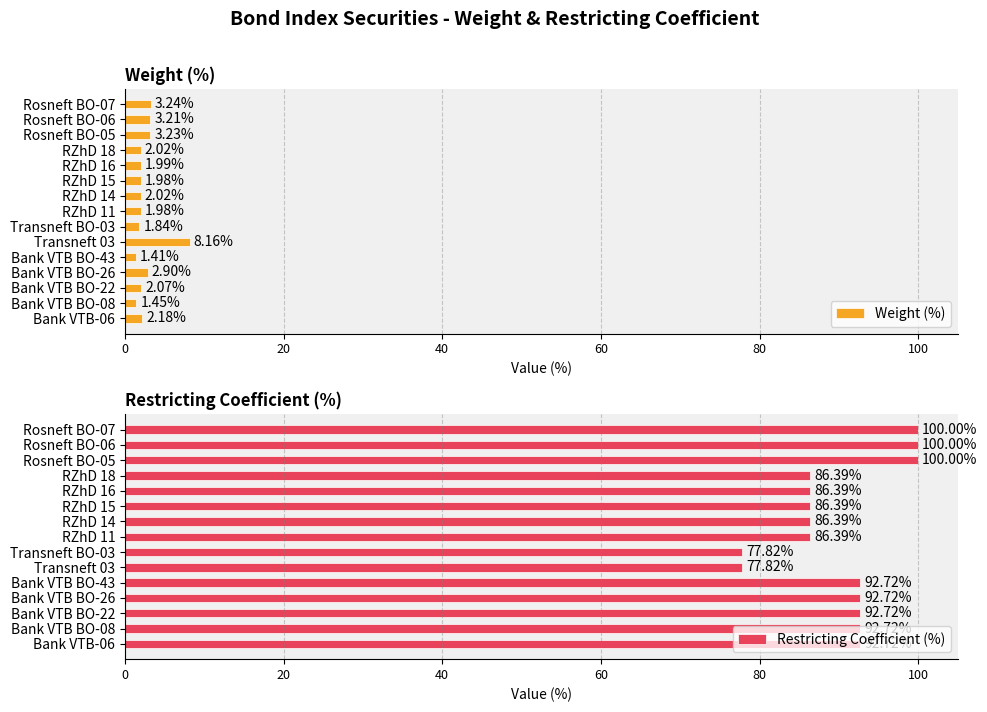

What is the sum of all Weight (%) values?

39.7